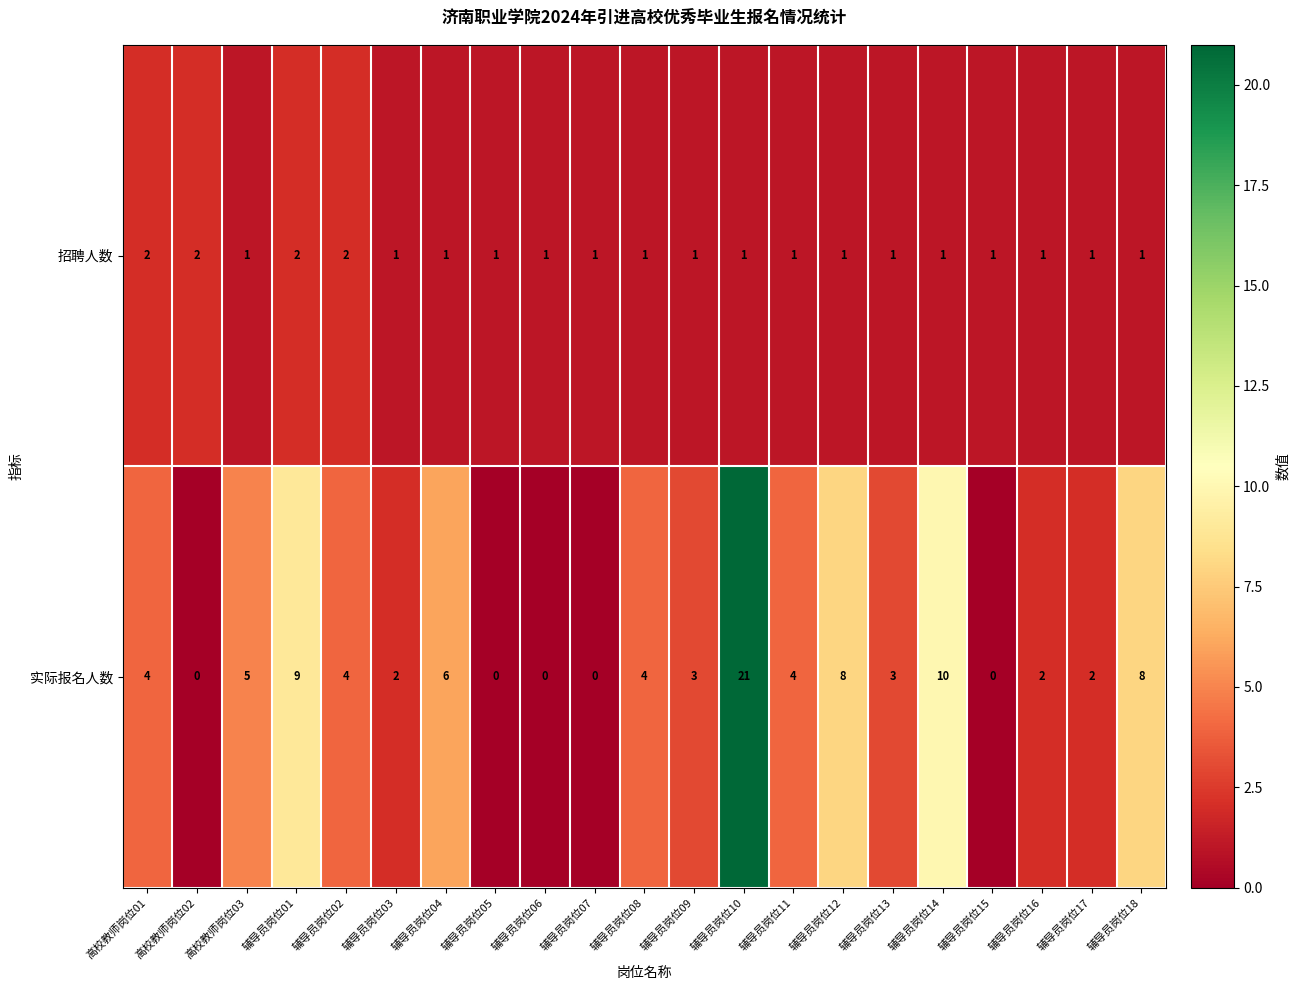

Which series has the widest spread of values?

实际报名人数